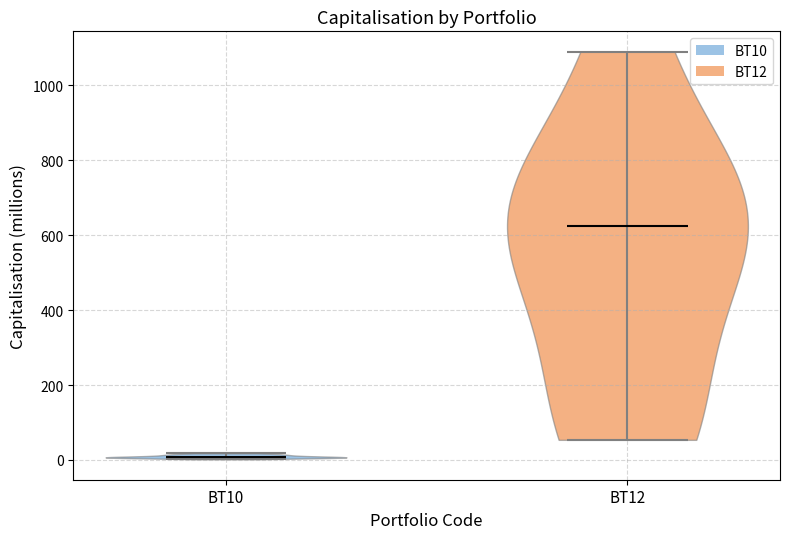

Reading left to right, read every violin against the y-axis: where its median line is, and the lowest and highest points it reaches. The values are not printed on the chart, so give them approximately, as read against the axis.

BT10: median line 0, lowest point 0, highest point 20
BT12: median line 620, lowest point 60, highest point 1080